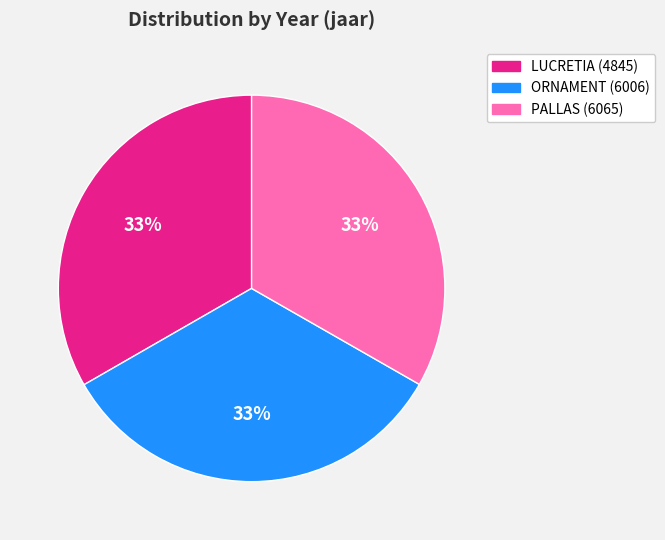

What is the ratio of the value at LUCRETIA (4845) to the value at PALLAS (6065)?

1.0